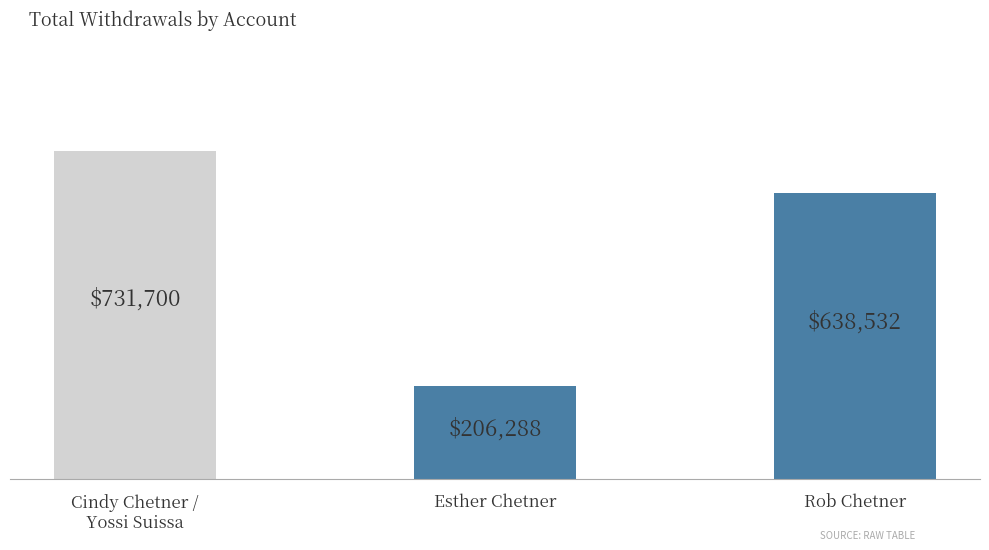

At which category does the chart reach its minimum across all series?

Esther Chetner